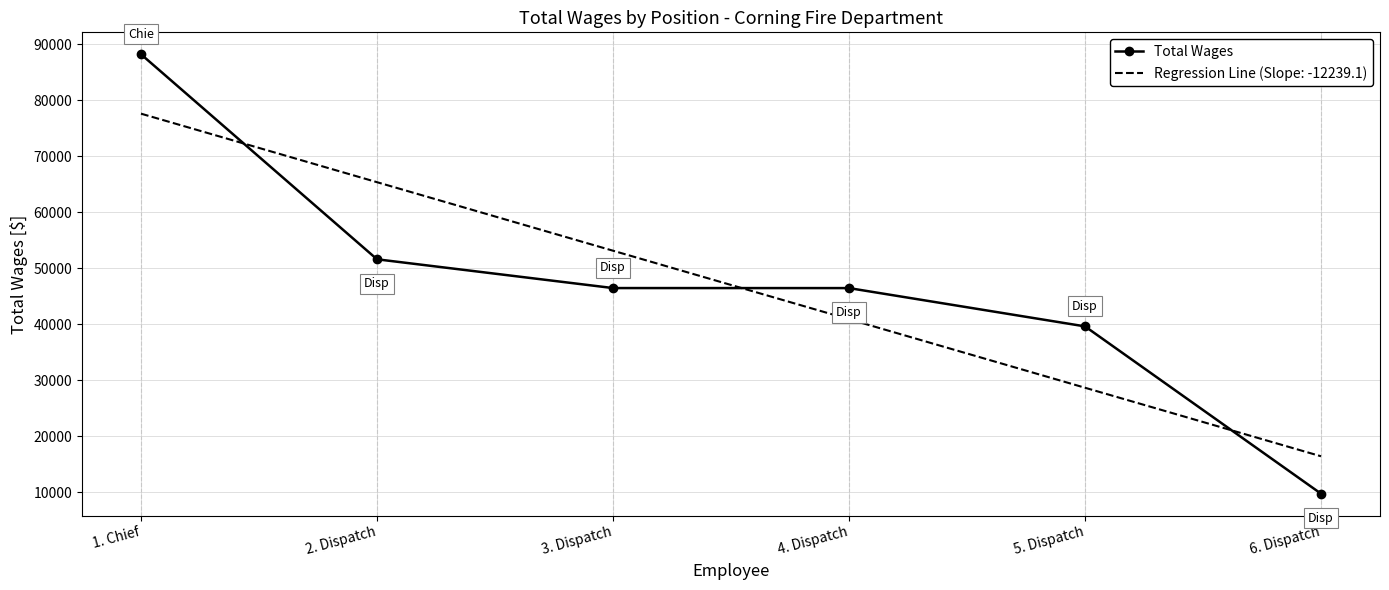

Rank the series by their maximum value, from highest to lowest.

Total Wages, Regression Line (Slope: -12239.1)